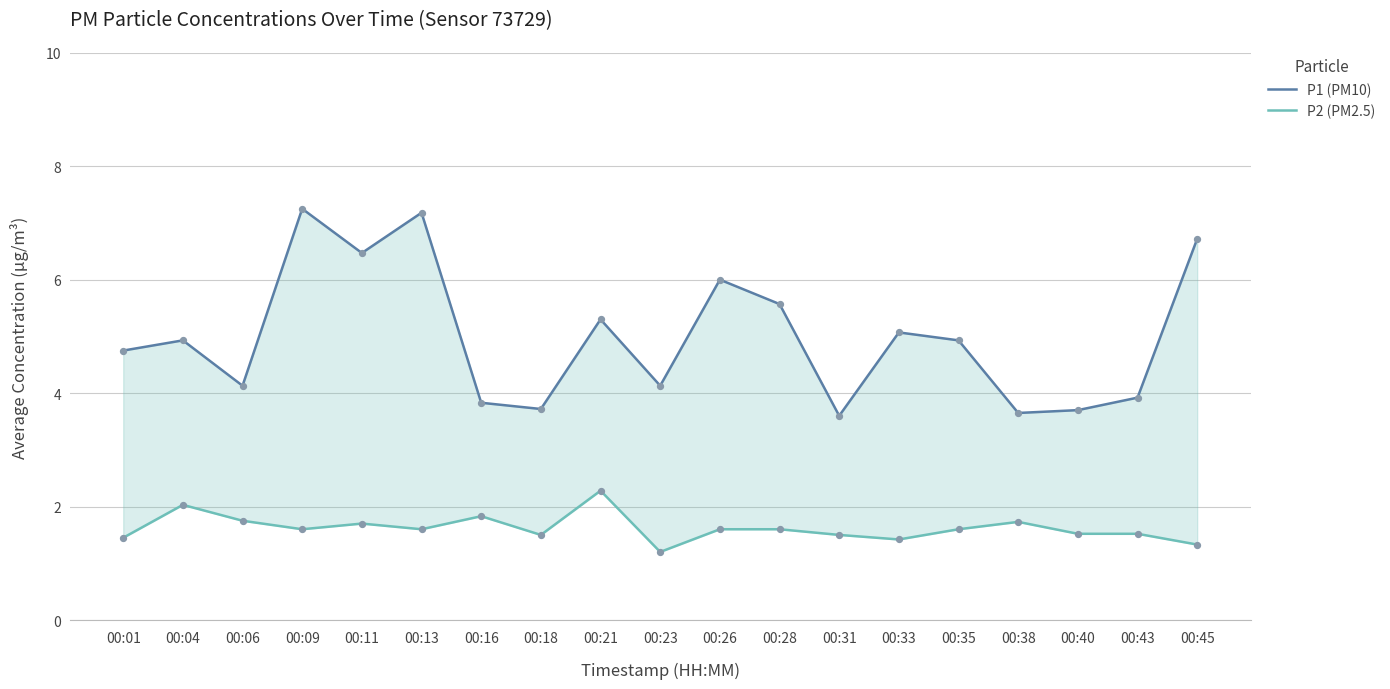

At which category is the sum across all series the highest?

00:09